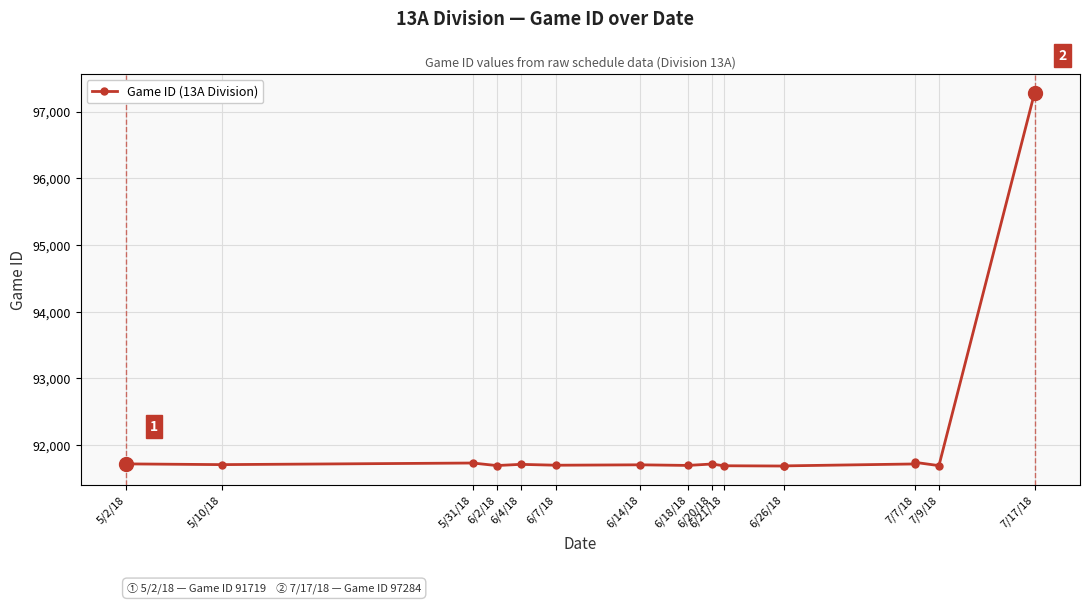

What is the label of the 1st point from the left?

5/2/18